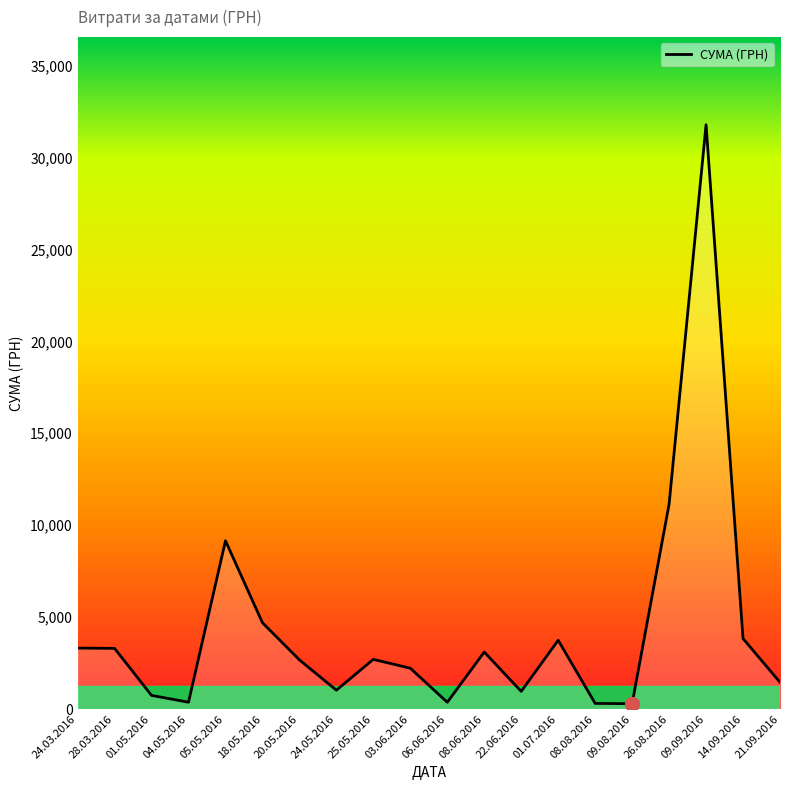

Which category has the highest value across all series?

09.09.2016